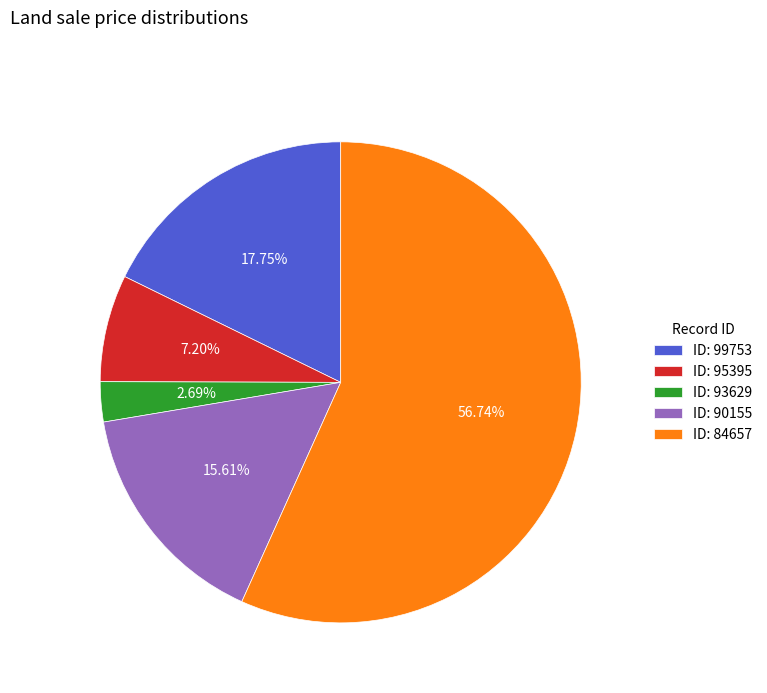

Between ID: 95395 and ID: 93629, which is larger?

ID: 95395